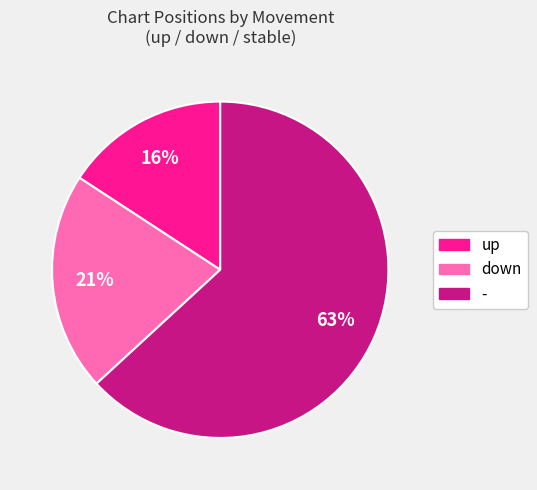

Is - the majority of the pie?

Yes